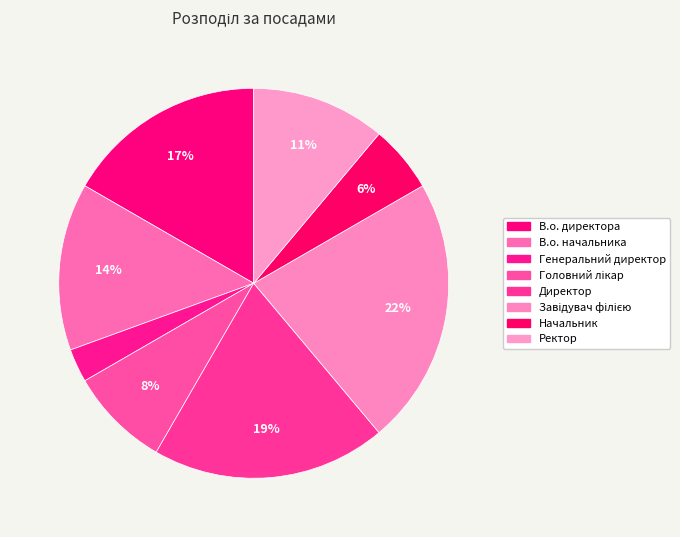

Does В.о. директора account for over 50% of the chart?

No